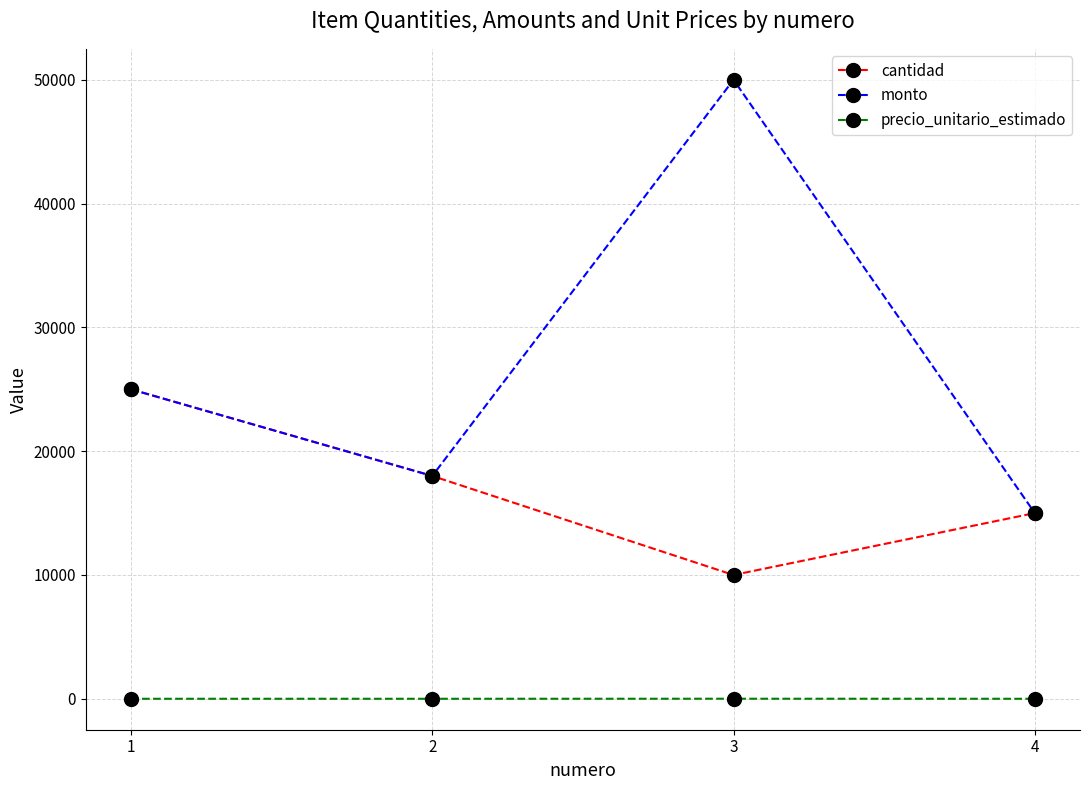

Count the cantidad values in the range 15000 to 25000.

3